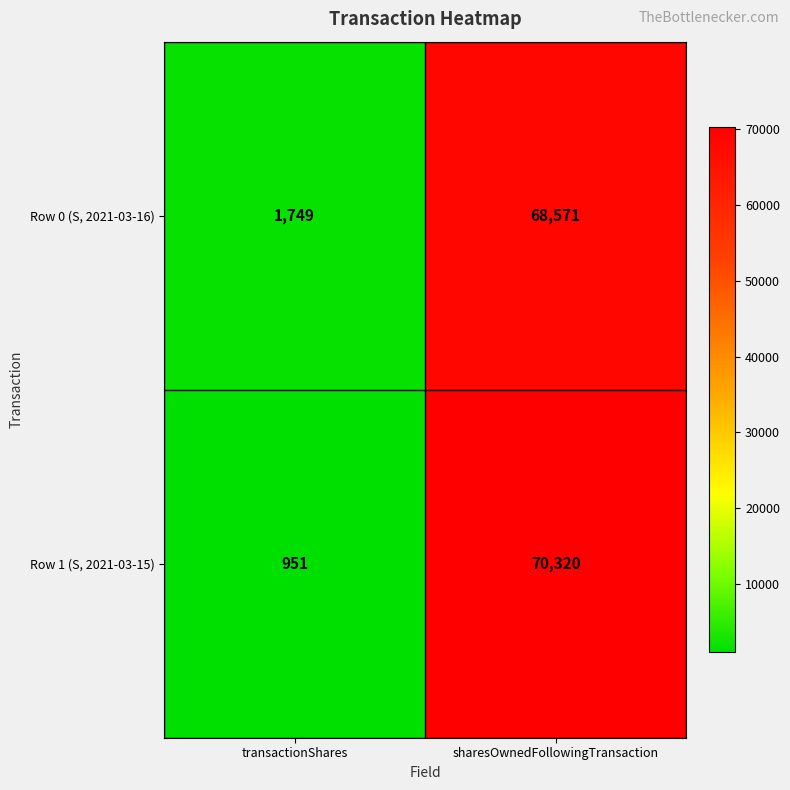

What is the total value across all series at sharesOwnedFollowingTransaction?

138891